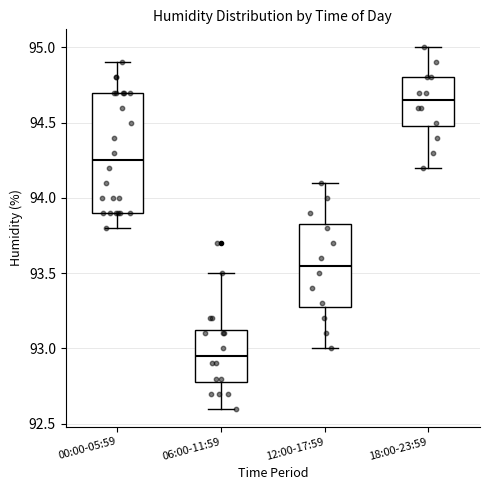

Where does the upper whisker of the box for 18:00-23:59 end on the y-axis? The values are not printed on the chart, so give them approximately, as read against the axis.

95.00